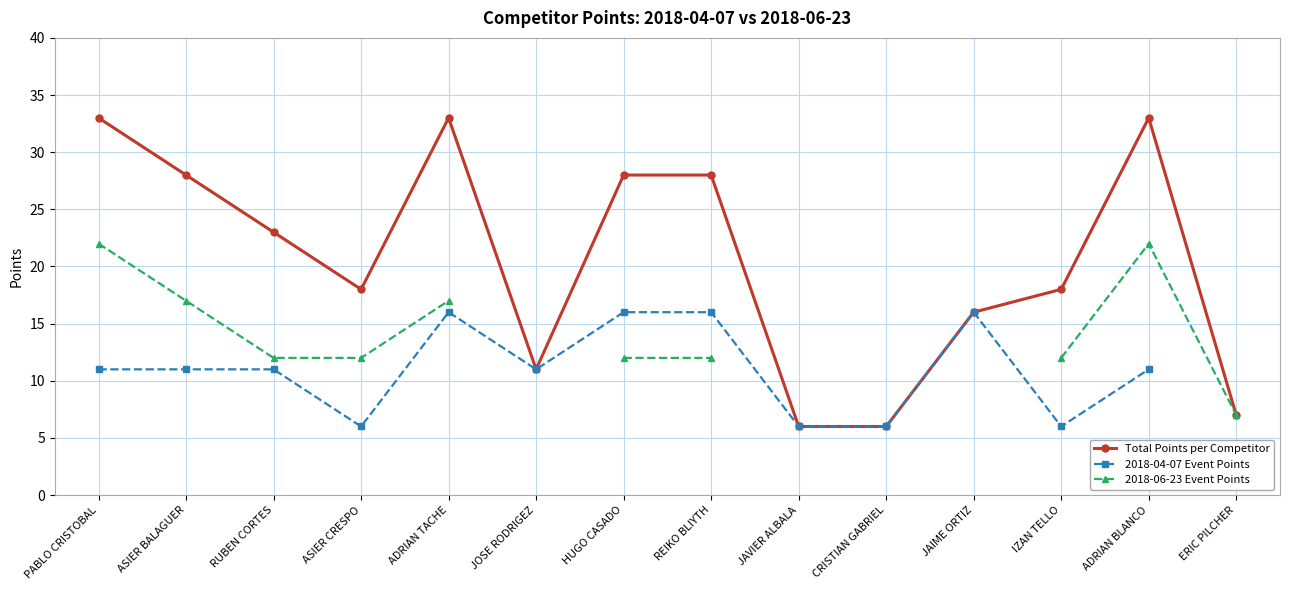

At which category is the sum across all series the highest?

PABLO CRISTOBAL